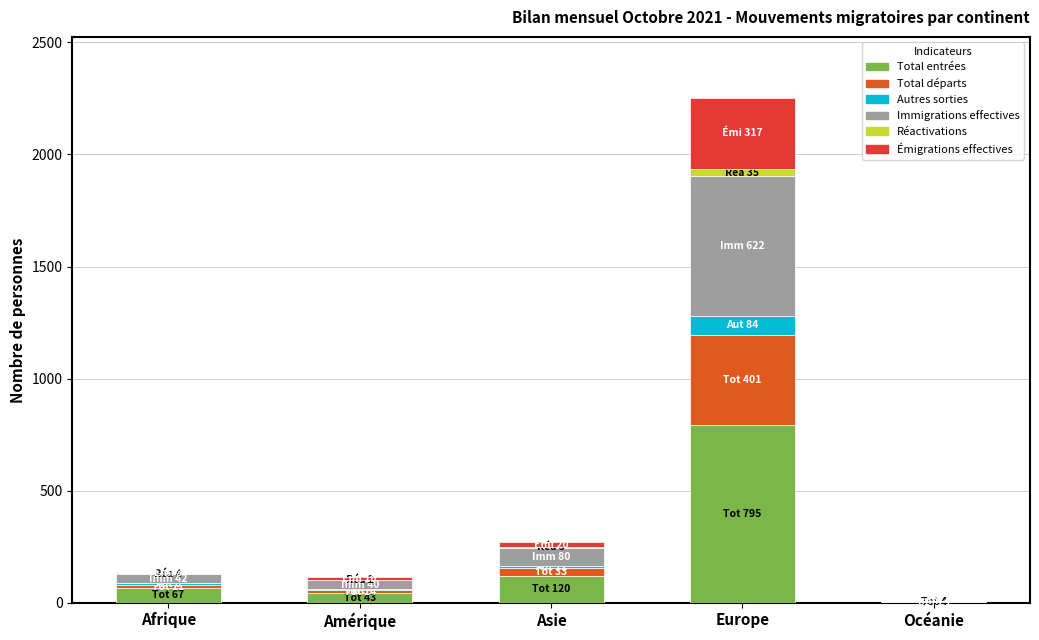

At which category is the sum across all series the highest?

Europe